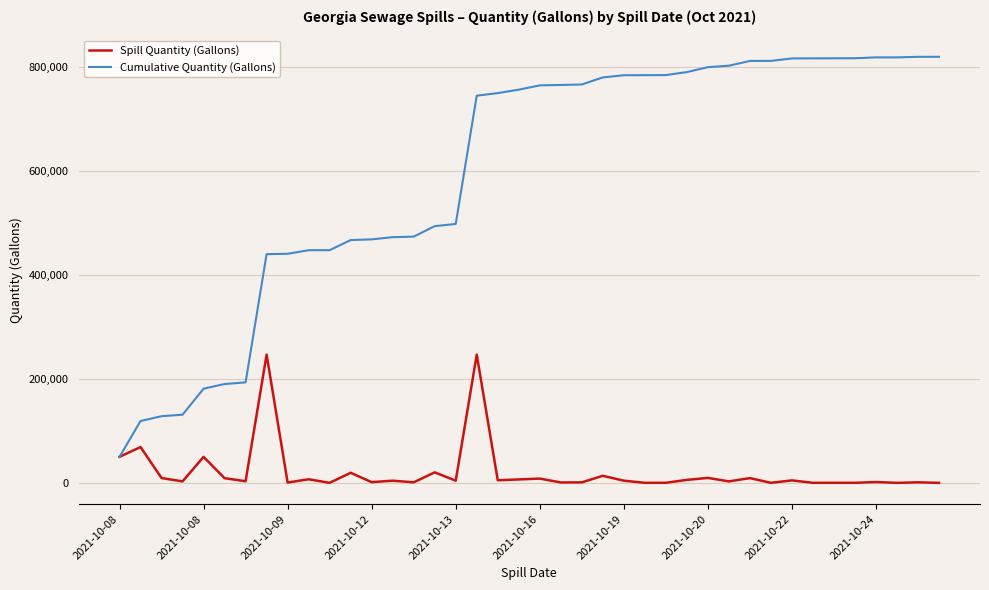

Which series has the largest total across all categories?

Cumulative Quantity (Gallons)